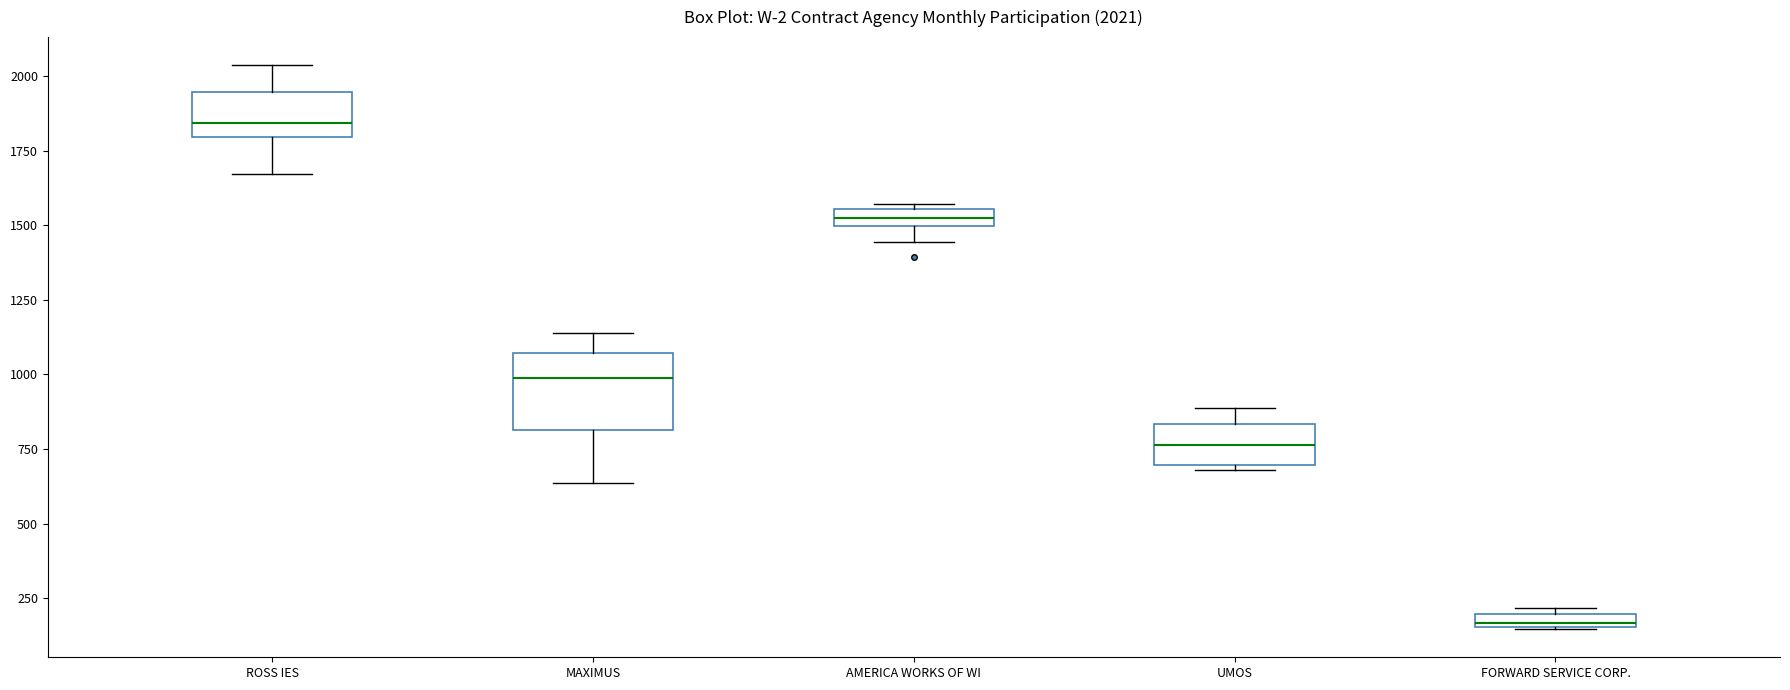

Which box is the tallest, from its lower edge to its upper edge?

MAXIMUS